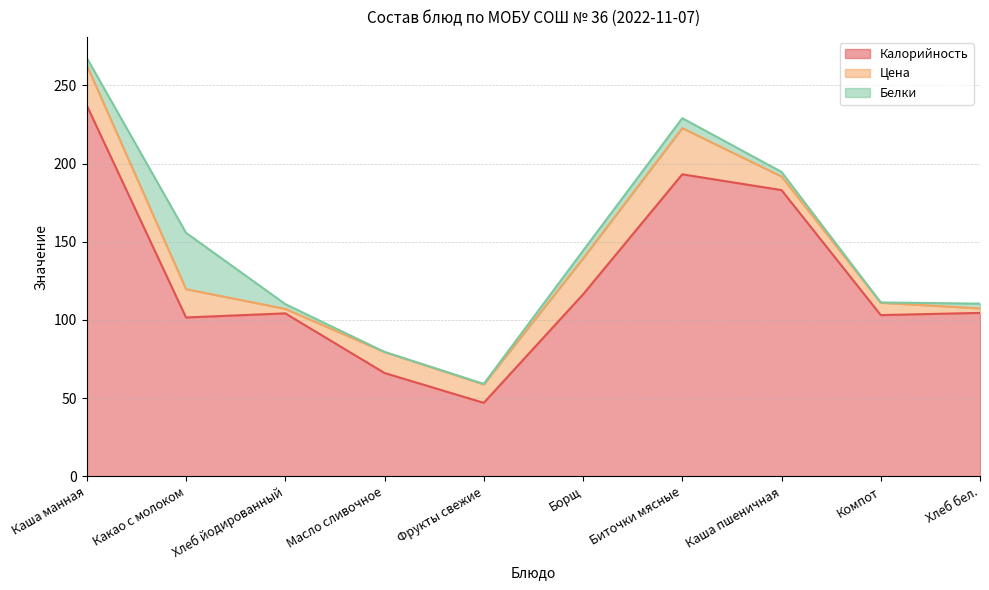

Between Масло сливочное and Хлеб йодированный, which is larger?

Хлеб йодированный